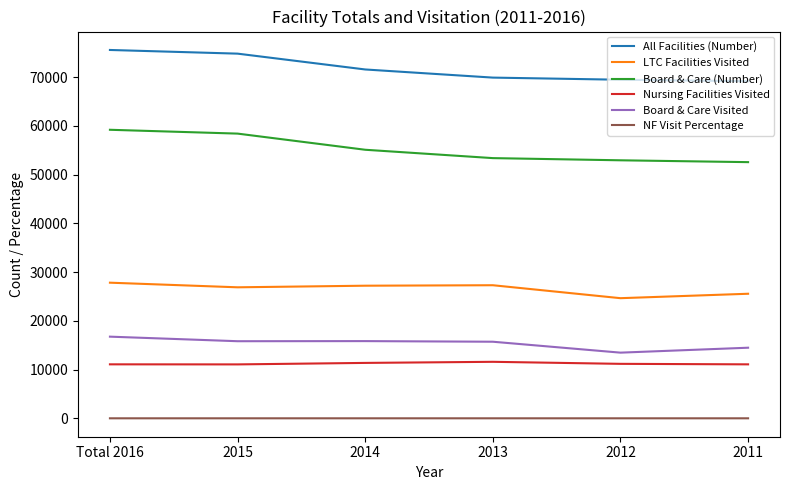

Is this an area chart (filled region under the line)?

No